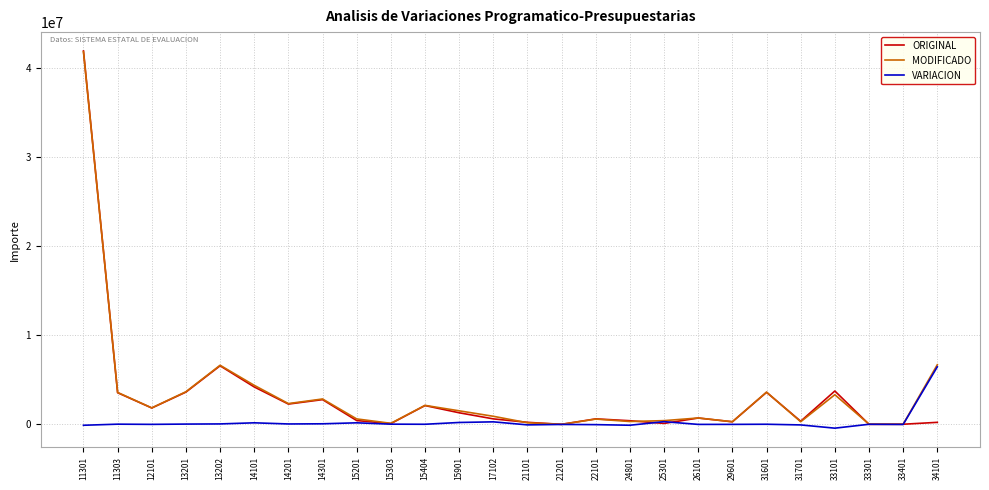

What is the sum of the VARIACION values at 12101 and 11301?

-83436